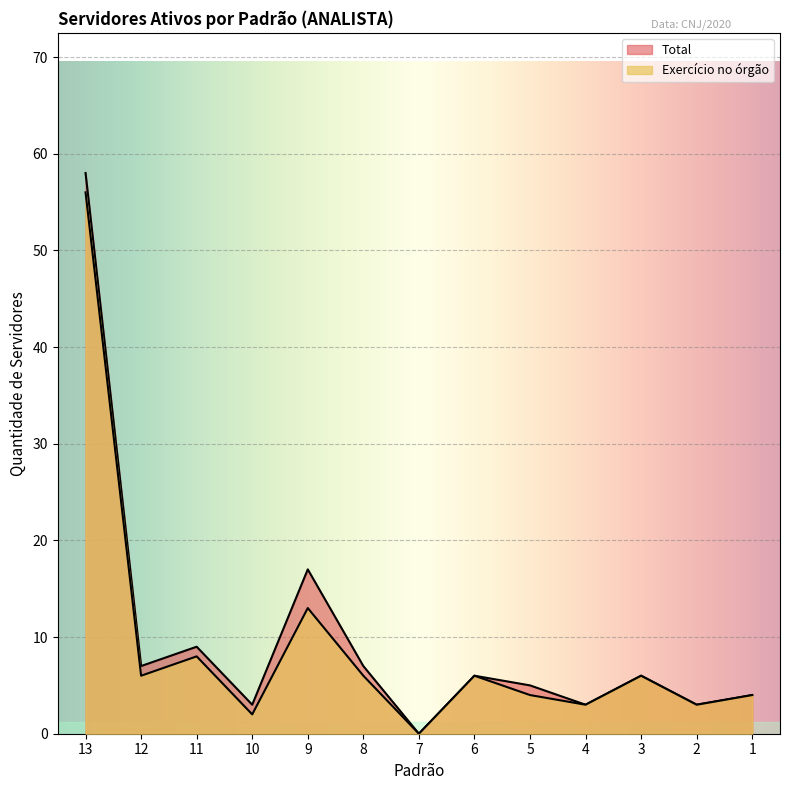

What are all the series names shown in the legend?

Exercício no órgão, Total